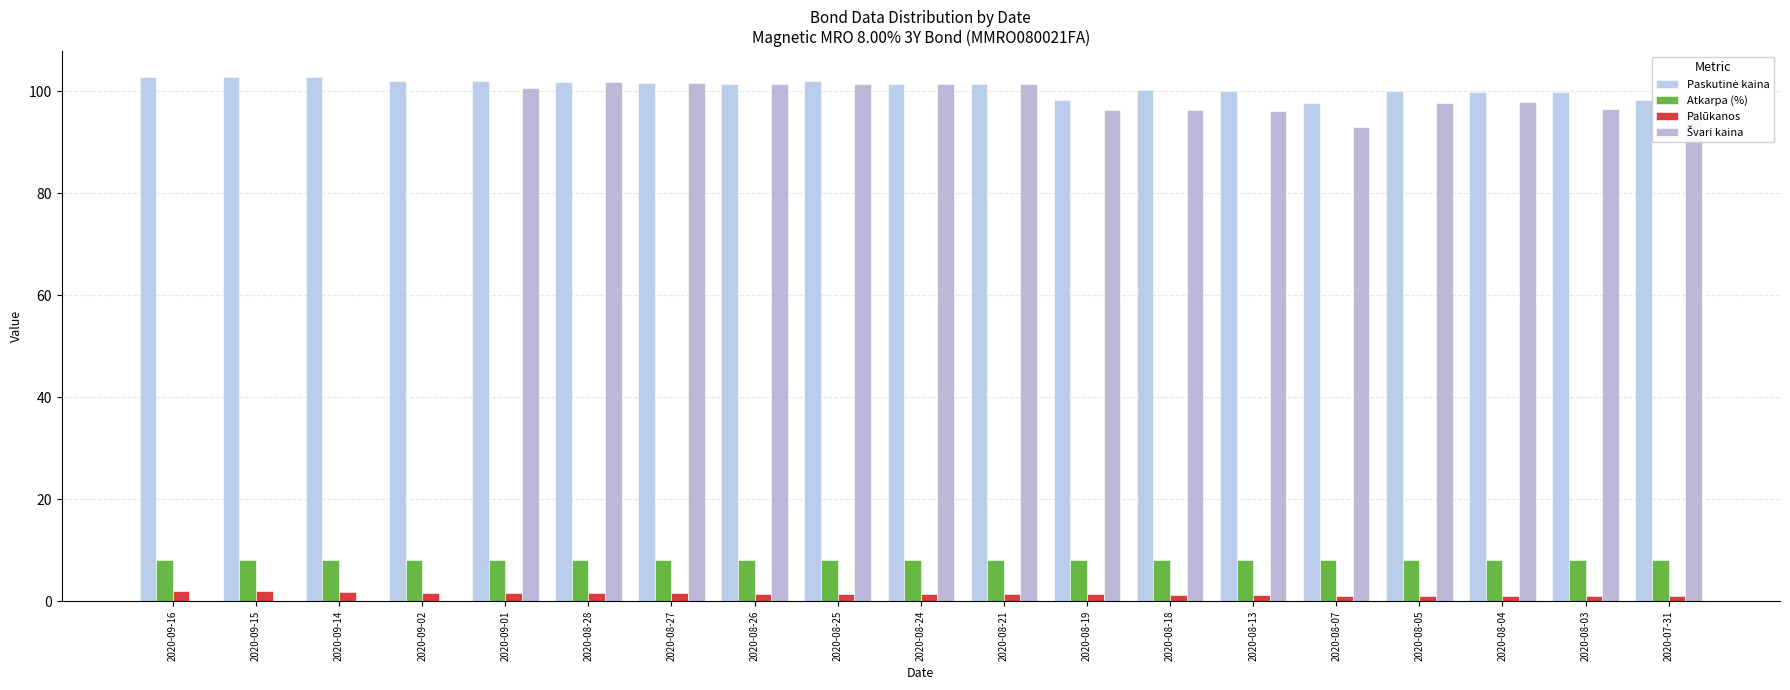

Is the value of Atkarpa (%) at 2020-08-18 greater than the value of Palūkanos at 2020-08-13?

Yes